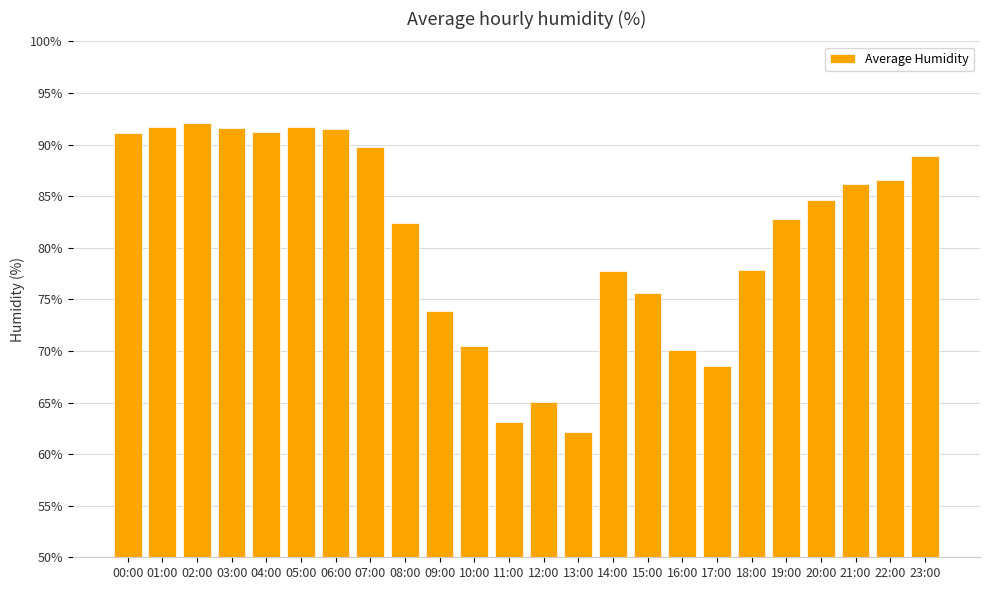

What is the sum of all values?

1946.6